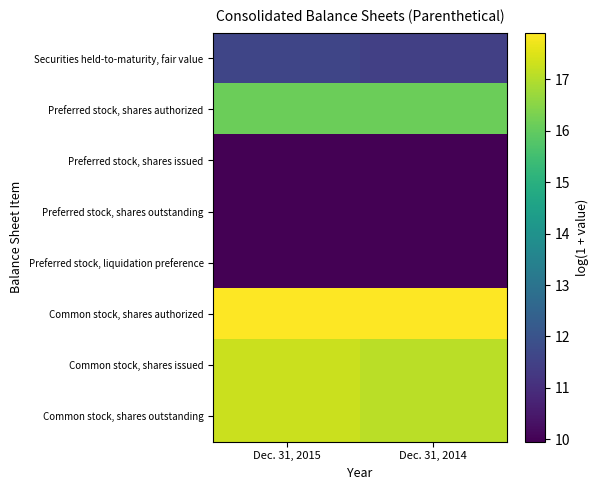

Reading right to left, list all the values displayed in this chart.

Securities held-to-maturity, fair value: Dec. 31, 2014=11.5	Dec. 31, 2015=11.6
Preferred stock, shares authorized: Dec. 31, 2014=16.1	Dec. 31, 2015=16.1
Preferred stock, shares issued: Dec. 31, 2014=10.0	Dec. 31, 2015=10.0
Preferred stock, shares outstanding: Dec. 31, 2014=10.0	Dec. 31, 2015=10.0
Preferred stock, liquidation preference: Dec. 31, 2014=10.0	Dec. 31, 2015=10.0
Common stock, shares authorized: Dec. 31, 2014=17.9	Dec. 31, 2015=17.9
Common stock, shares issued: Dec. 31, 2014=17.1	Dec. 31, 2015=17.3
Common stock, shares outstanding: Dec. 31, 2014=17.1	Dec. 31, 2015=17.3